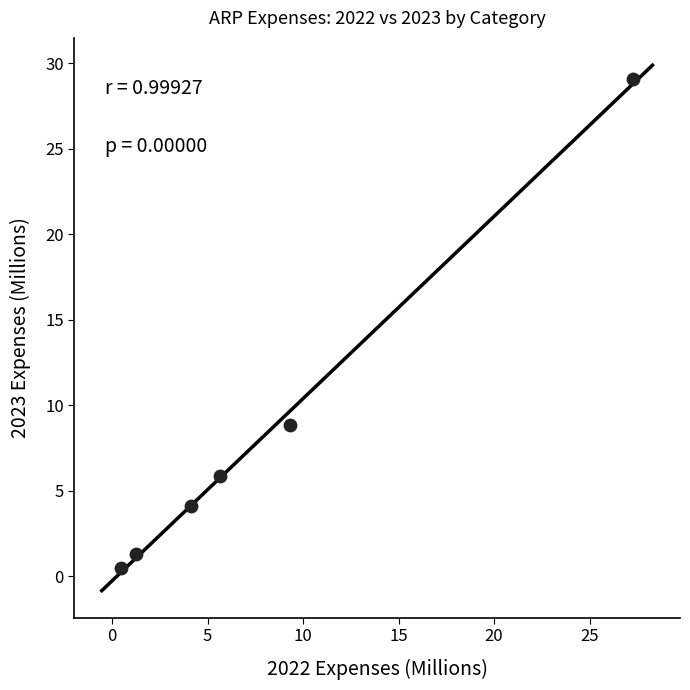

What Y value in the scatter plot is closest to 14?

8.8